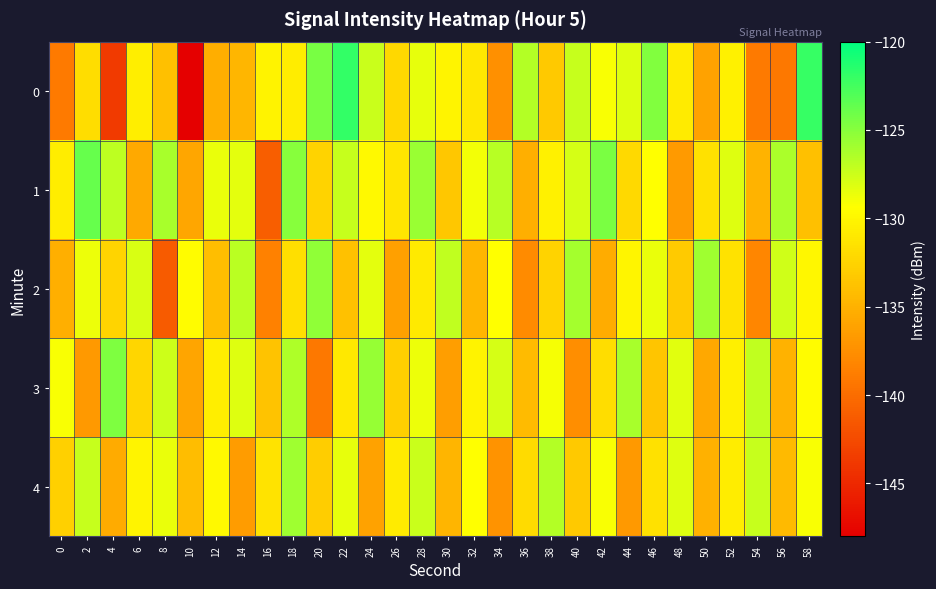

Reading right to left, what are all the values shown in this chart?

0: 58=-122.1	56=-139.2	54=-139.0	52=-130.4	50=-136.1	48=-130.8	46=-124.7	44=-128.1	42=-129.2	40=-127.3	38=-133.2	36=-126.7	34=-137.4	32=-131.1	30=-130.2	28=-128.5	26=-132.2	24=-127.4	22=-121.9	20=-124.4	18=-130.6	16=-130.2	14=-134.6	12=-135.2	10=-148.0	8=-133.9	6=-130.6	4=-143.7	2=-131.7	0=-139.0
1: 58=-133.9	56=-126.3	54=-134.8	52=-128.2	50=-131.5	48=-136.7	46=-129.4	44=-132.1	42=-124.5	40=-127.8	38=-130.3	36=-135.1	34=-126.7	32=-128.9	30=-133.4	28=-125.6	26=-131.2	24=-129.8	22=-127.3	20=-132.5	18=-125.0	16=-141.1	14=-128.4	12=-128.6	10=-135.8	8=-126.1	6=-135.6	4=-126.9	2=-123.7	0=-130.7
2: 58=-129.9	56=-127.6	54=-138.1	52=-131.4	50=-125.8	48=-133.2	46=-128.6	44=-130.0	42=-135.4	40=-126.1	38=-132.5	36=-137.8	34=-129.3	32=-134.6	30=-127.1	28=-130.9	26=-136.2	24=-128.4	22=-133.8	20=-125.3	18=-131.7	16=-138.5	14=-126.8	12=-134.1	10=-129.6	8=-141.3	6=-127.9	4=-132.4	2=-128.7	0=-135.2
3: 58=-129.6	56=-134.9	54=-127.1	52=-130.4	50=-135.7	48=-128.3	46=-133.5	44=-126.2	42=-131.8	40=-137.6	38=-129.0	36=-134.3	34=-127.8	32=-130.2	30=-136.4	28=-128.7	26=-132.8	24=-125.5	22=-131.0	20=-139.2	18=-126.4	16=-133.7	14=-128.1	12=-130.6	10=-135.9	8=-127.5	6=-132.3	4=-124.7	2=-136.8	0=-129.1
4: 58=-129.1	56=-134.4	54=-127.3	52=-130.7	50=-135.0	48=-128.2	46=-131.5	44=-136.8	42=-129.1	40=-133.3	38=-126.6	36=-132.0	34=-137.2	32=-129.4	30=-134.7	28=-127.4	26=-130.8	24=-136.1	22=-128.5	20=-133.0	18=-125.9	16=-131.3	14=-136.6	12=-129.8	10=-134.2	8=-128.6	6=-130.1	4=-135.5	2=-127.3	0=-132.7